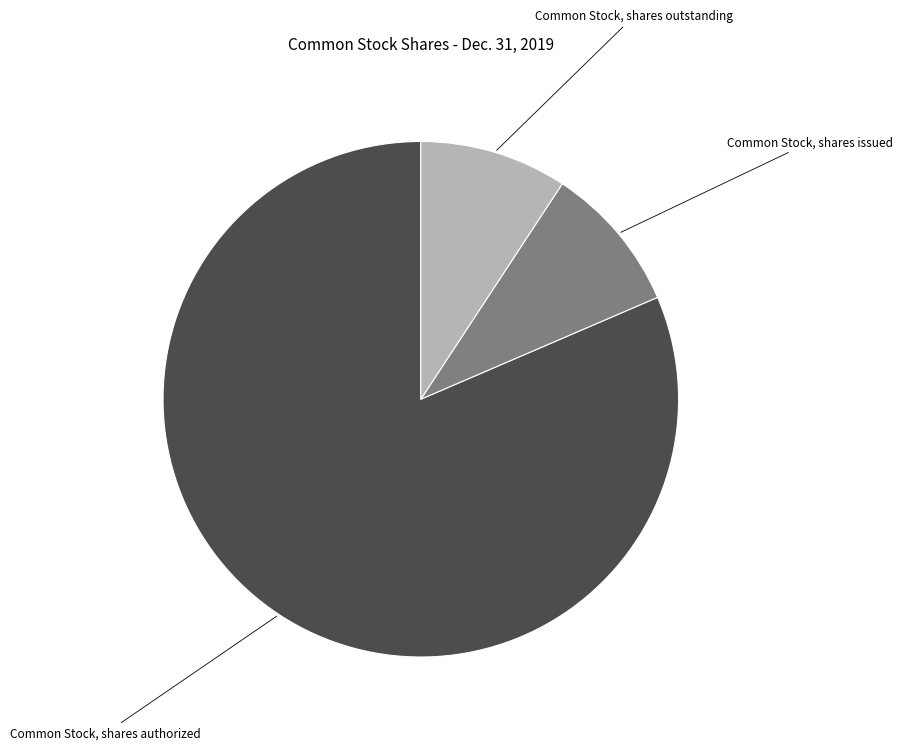

How many slices are in this pie chart?

3